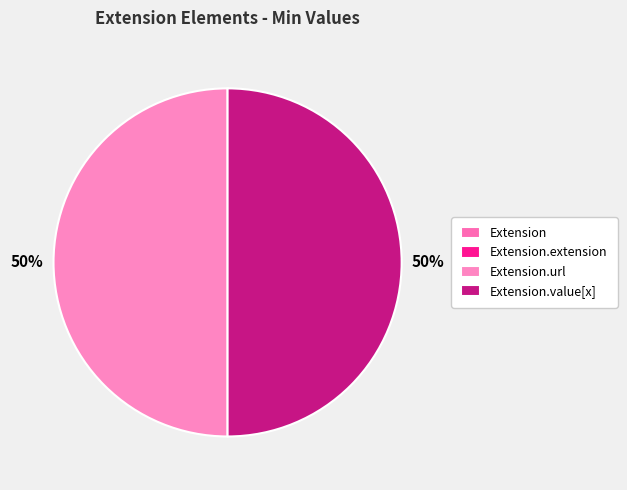

How many slices are in this pie chart?

4